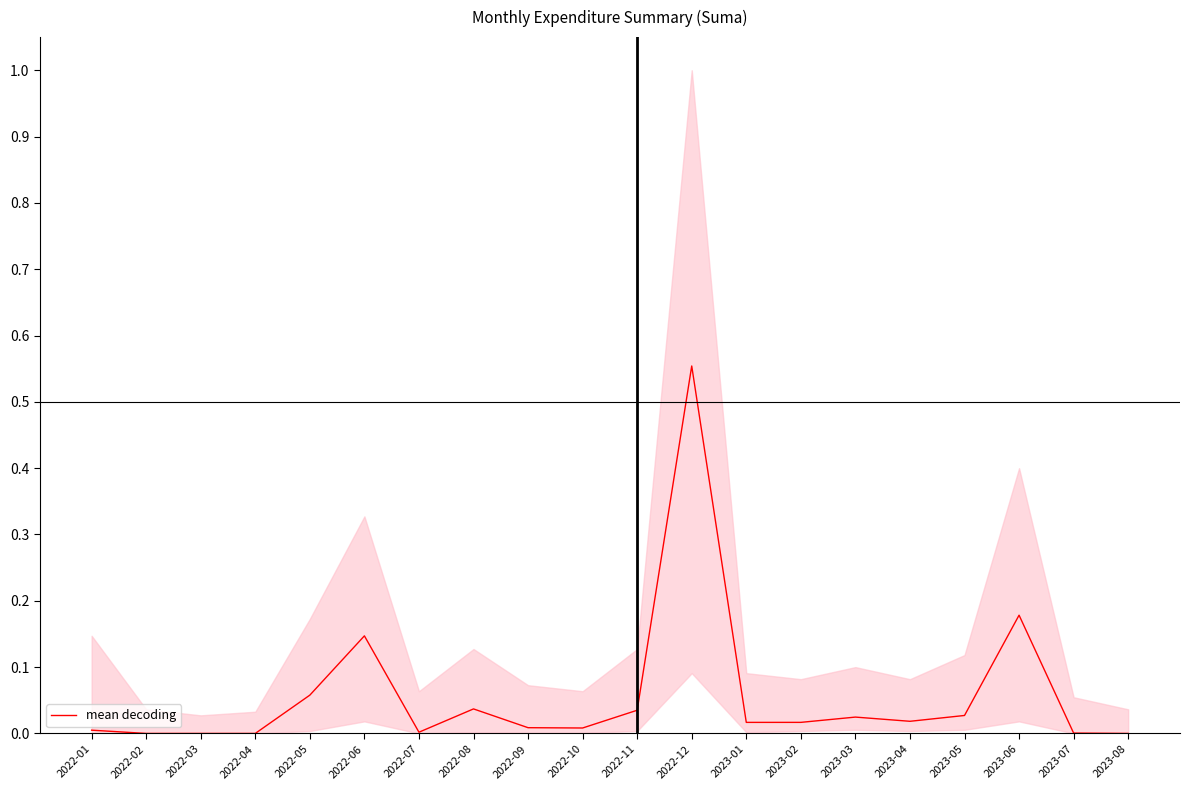

Reading left to right, transcribe all the data shown in this chart.

0.0	0.0	0.0	0.0	0.1	0.1	0.0	0.0	0.0	0.0	0.0	0.6	0.0	0.0	0.0	0.0	0.0	0.2	0.0	0.0